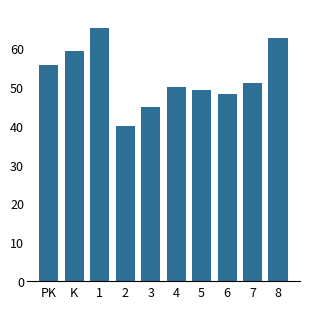

What is the change in value from 1 to 3?

-20.3